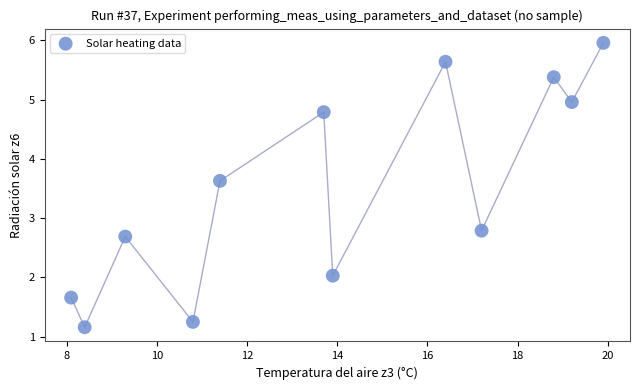

What Y value in the scatter plot is closest to 3?

2.8